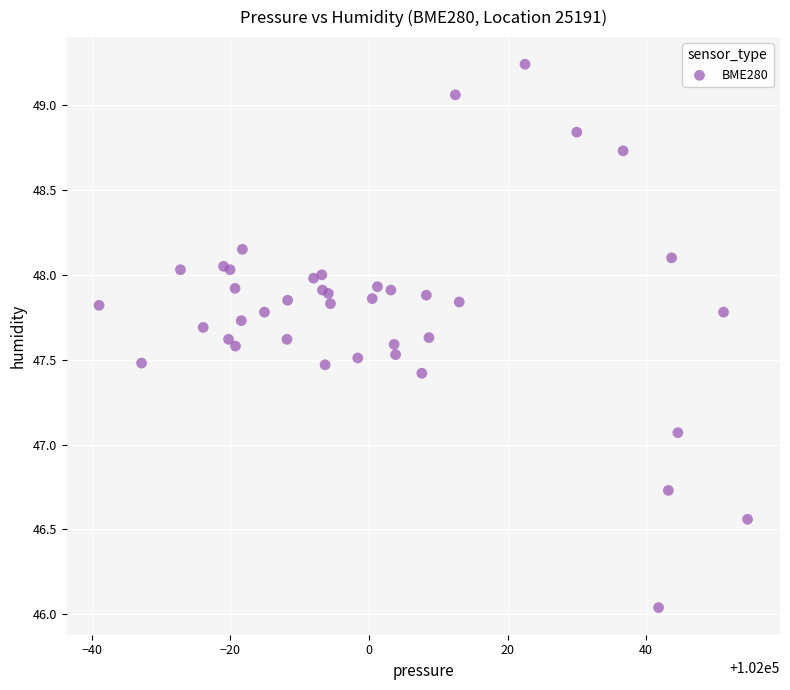

What Y value in the scatter plot is closest to 47?

47.1